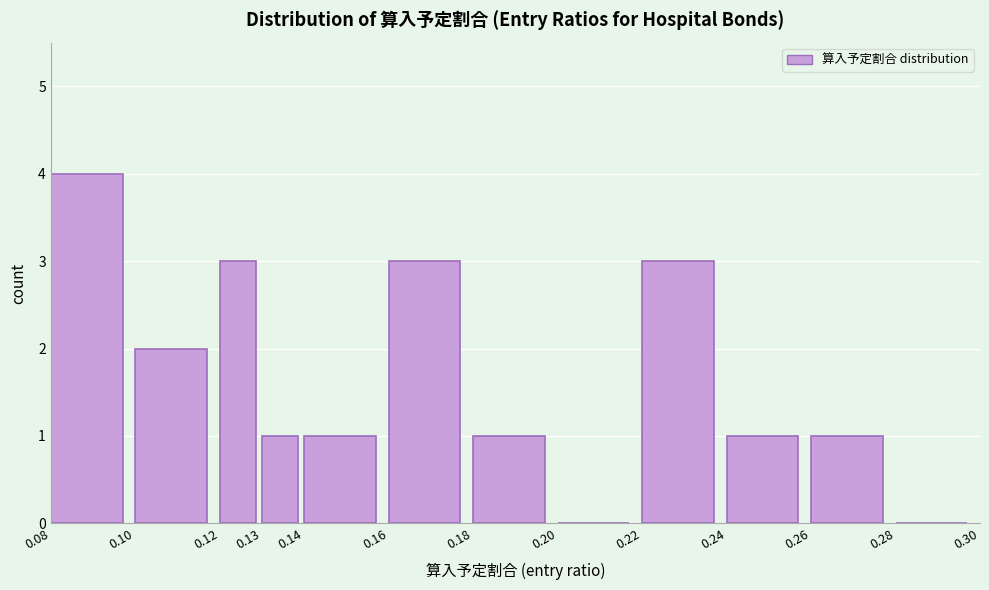

What is the height of the bar covering 0.10 to 0.12 on the x-axis? The values are not printed on the chart, so give them approximately, as read against the axis.

2